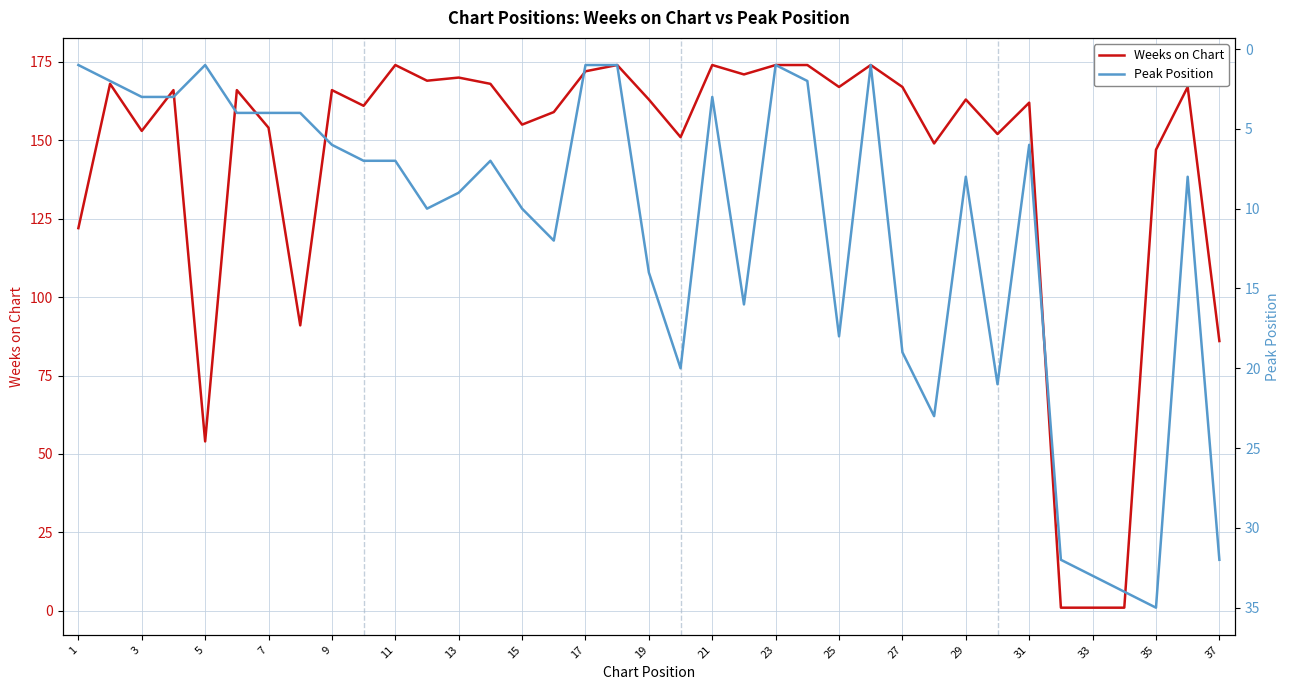

Is it true that Weeks on Chart equals 163 at 29?

True